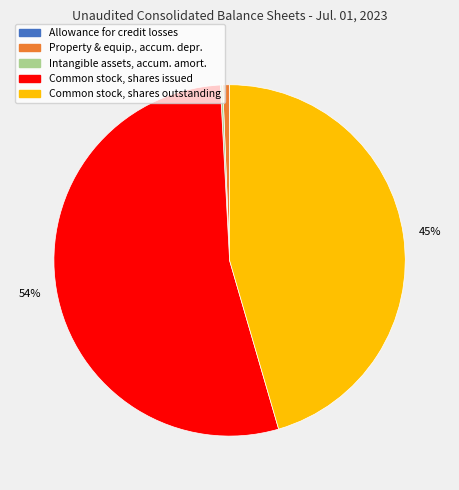

Does any single category account for the majority?

Yes